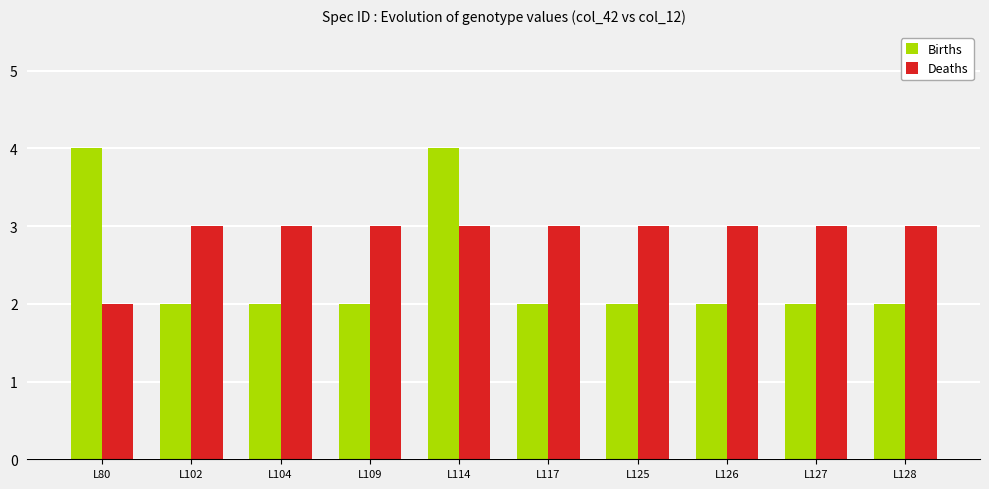

True or false: Deaths has a value of 3 at L104.

True